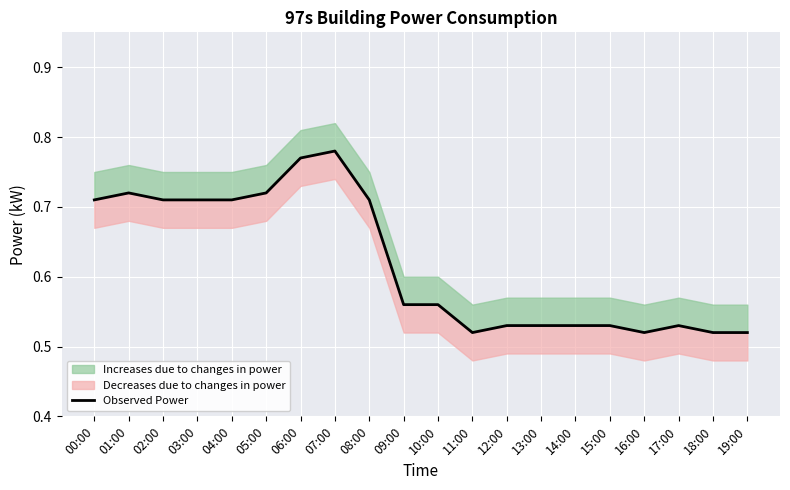

Does the chart display data point markers on the line(s)?

No